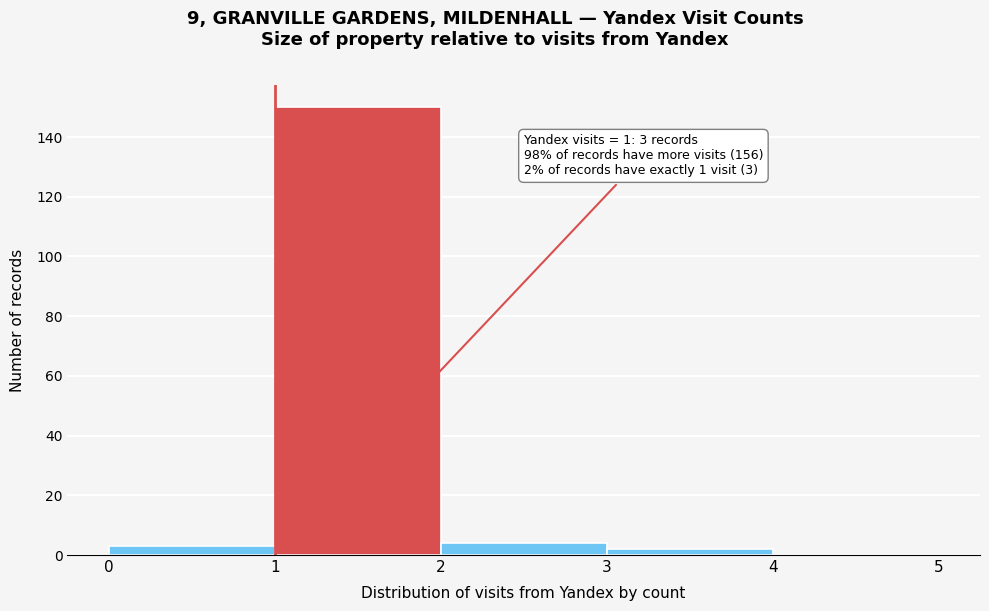

Which range on the x-axis has the tallest bar?

1 to 2